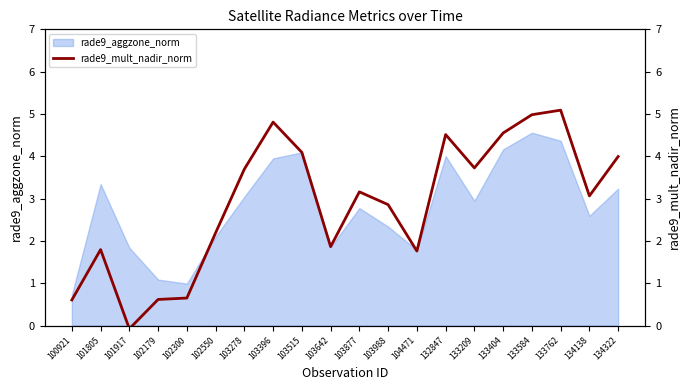

Does the chart display data point markers on the line(s)?

No